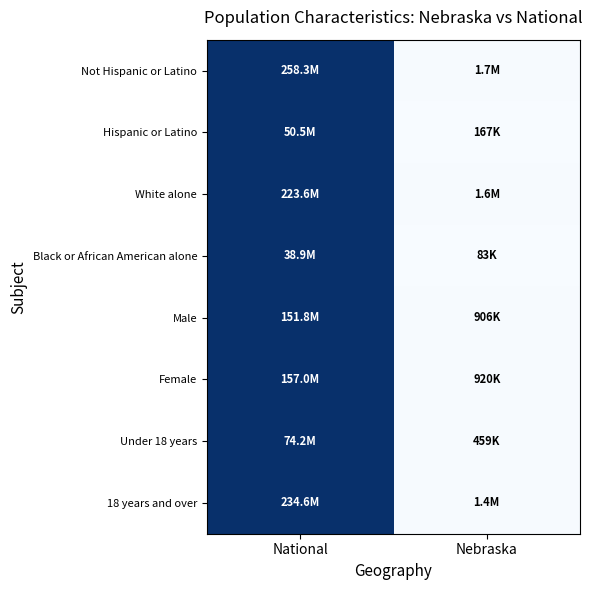

At how many categories does at least one series exceed 0?

2